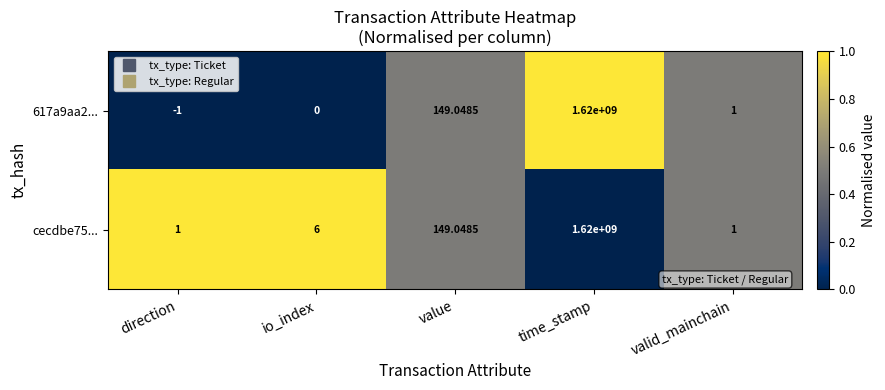

What is the total value across all series at direction?

0.0